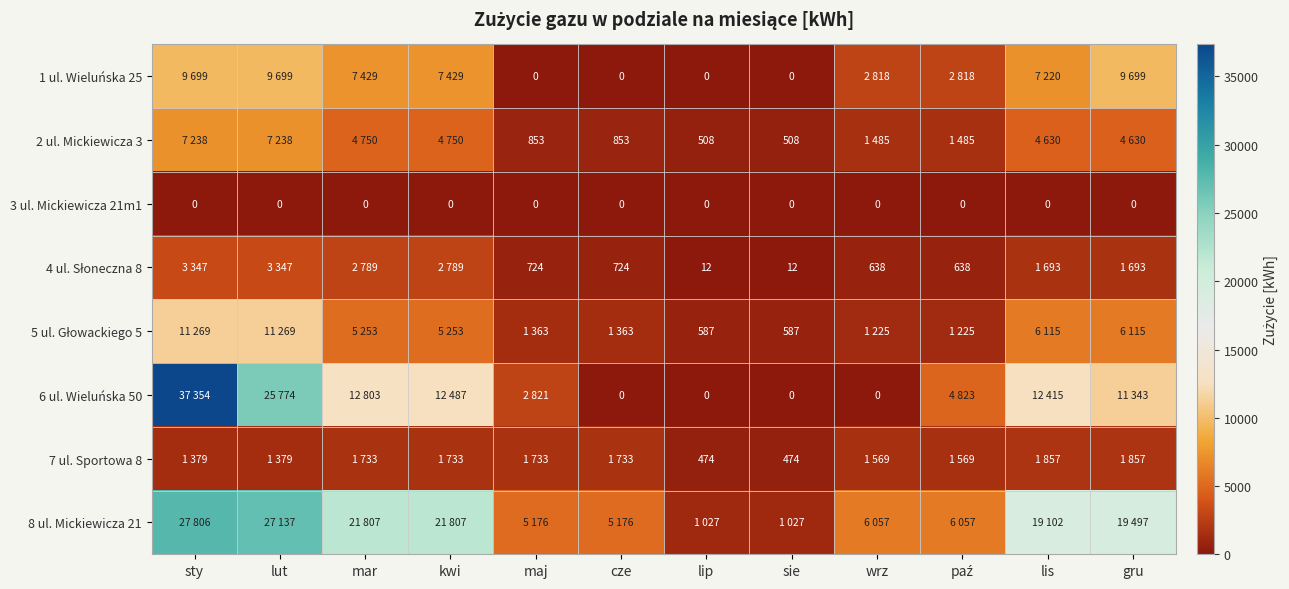

The 3 ul. Mickiewicza 21m1 series shows 0 at sty. True or false?

True